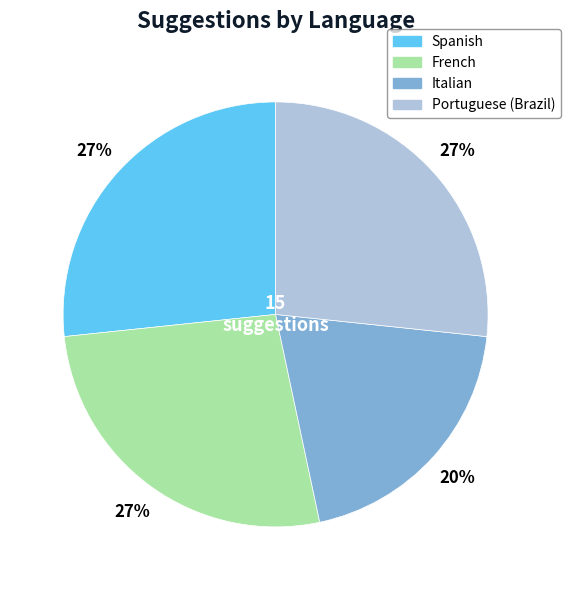

How many segments does this pie chart have?

4